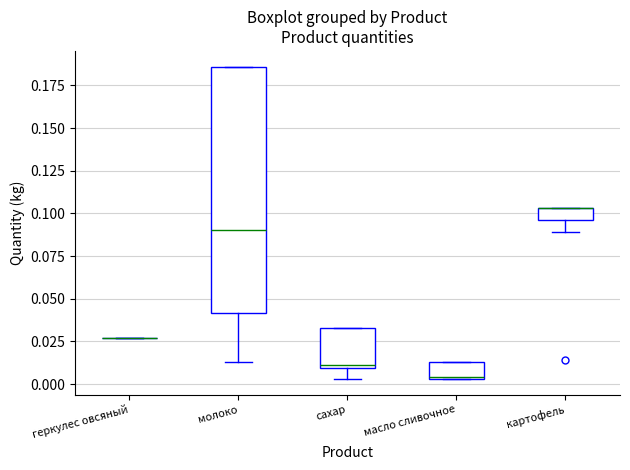

Which box is the tallest, from its lower edge to its upper edge?

молоко